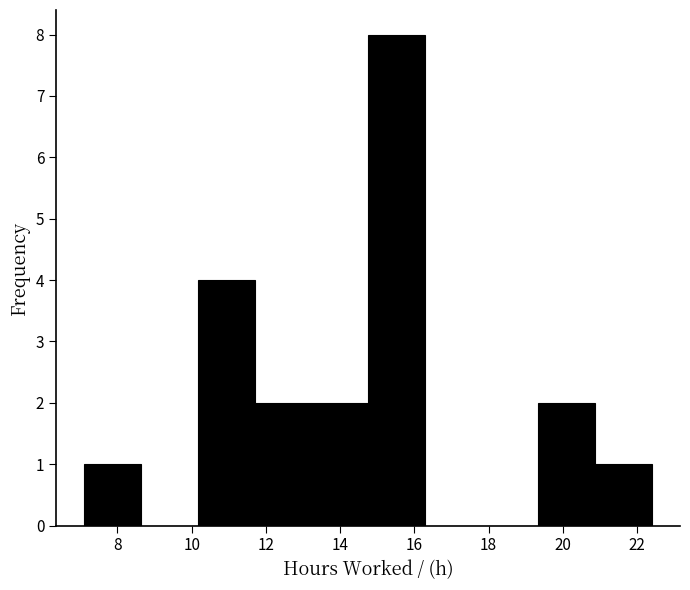

Over which range of the x-axis is the bar tallest?

14.8 to 16.2